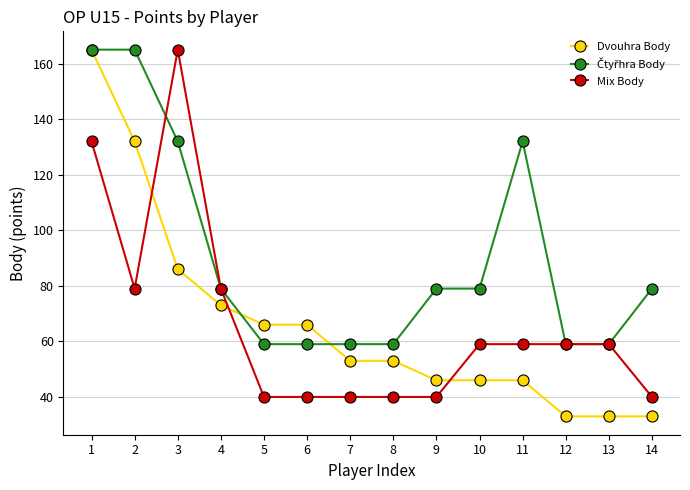

What is the lowest value of the Dvouhra Body series?

33